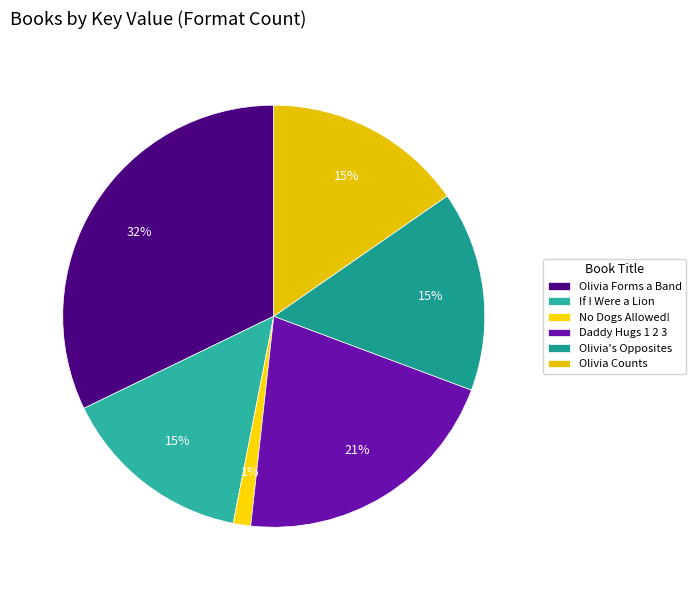

Is there any slice that represents more than half of the pie?

No